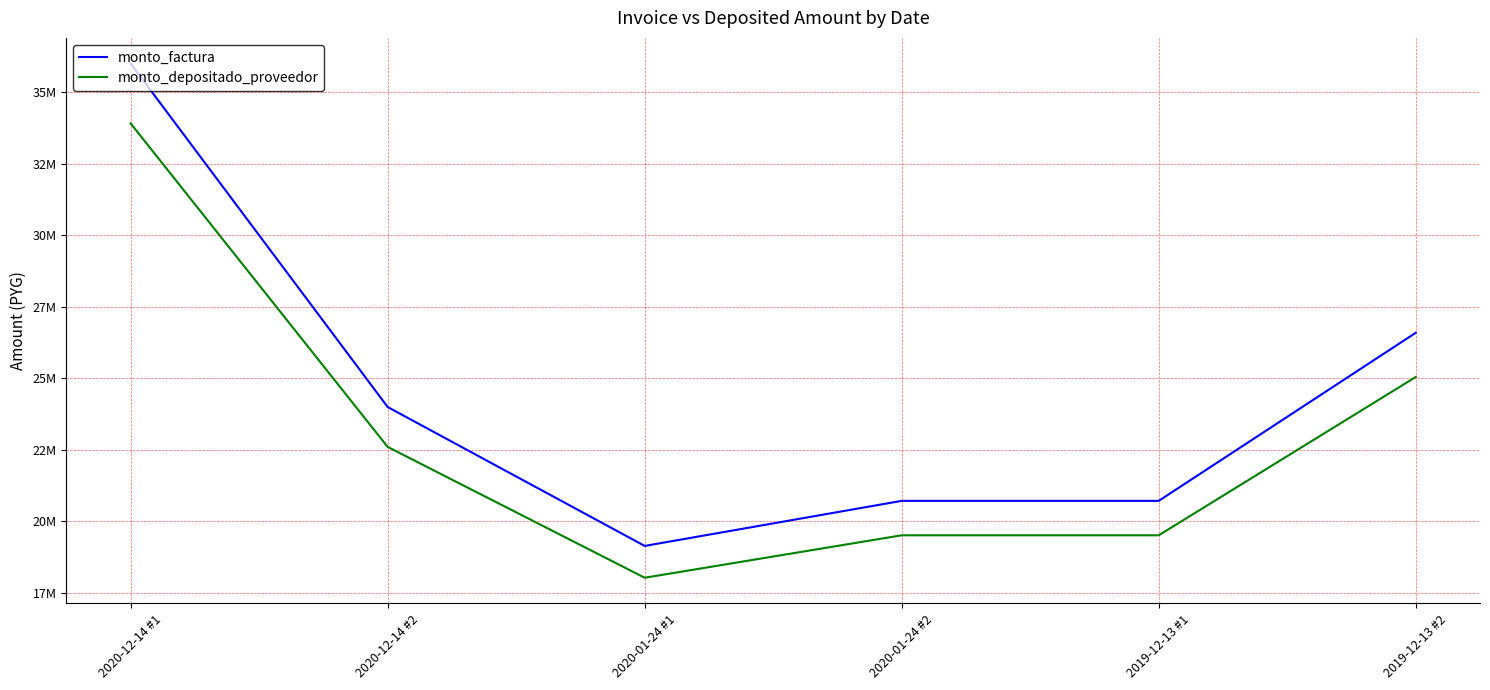

Between 2020-12-14 #1 and 2019-12-13 #2, which series saw the biggest shift?

monto_factura